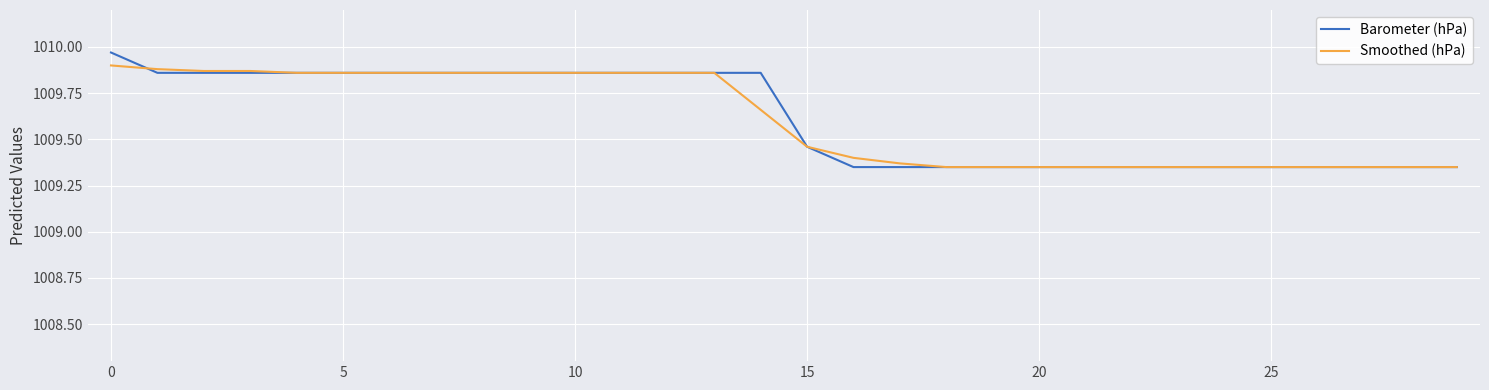

Which series has the widest spread of values?

Barometer (hPa)